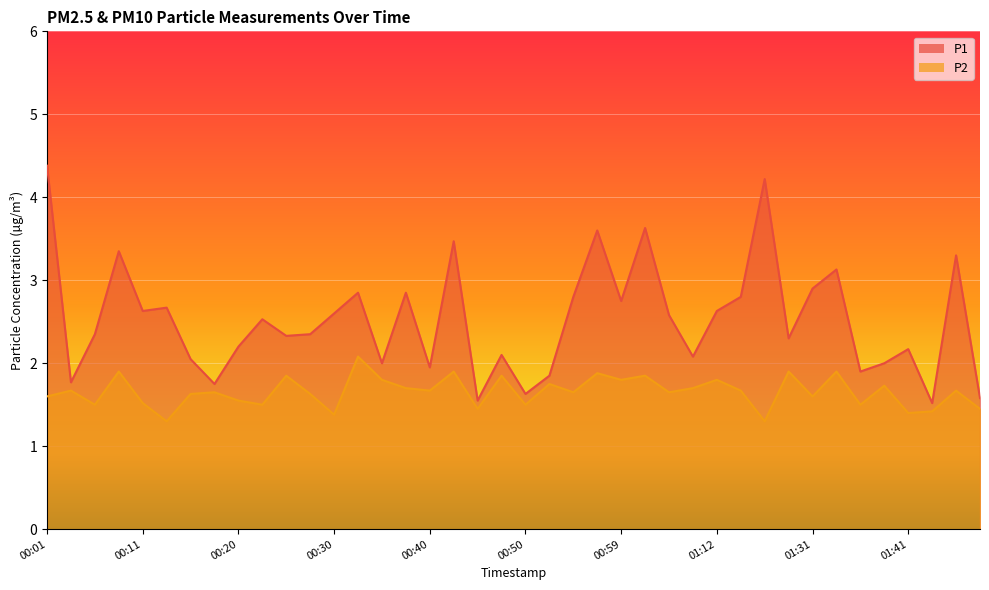

What position from the left is 00:47?

20